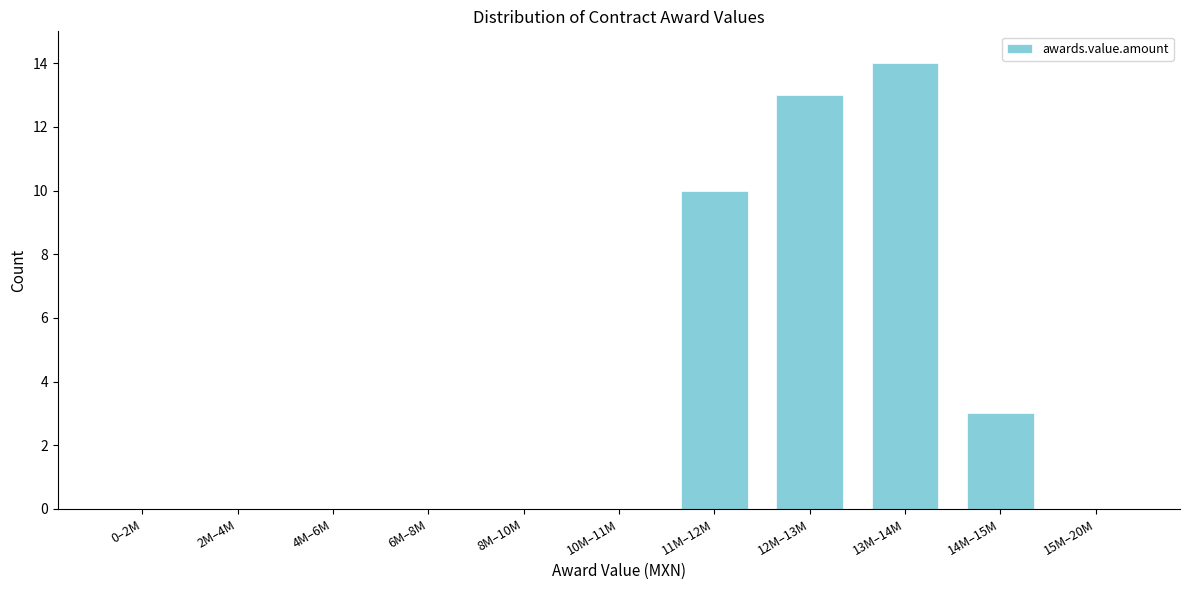

Reading right to left, extract all data points from this chart.

15M–20M=0	14M–15M=3	13M–14M=14	12M–13M=13	11M–12M=10	10M–11M=0	8M–10M=0	6M–8M=0	4M–6M=0	2M–4M=0	0–2M=0